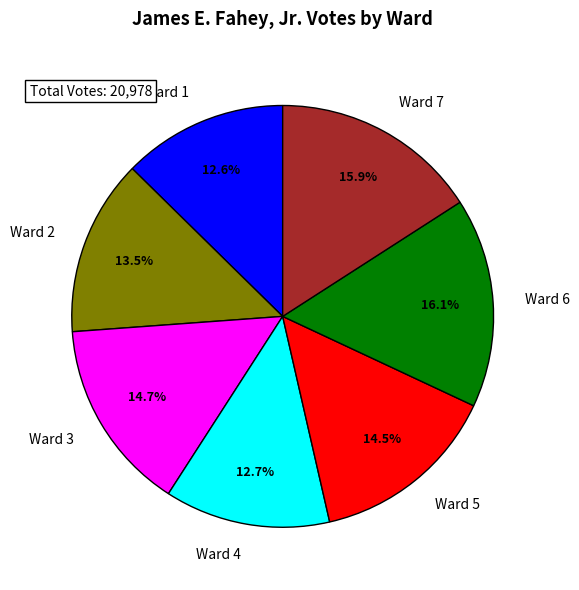

How many segments does this pie chart have?

7